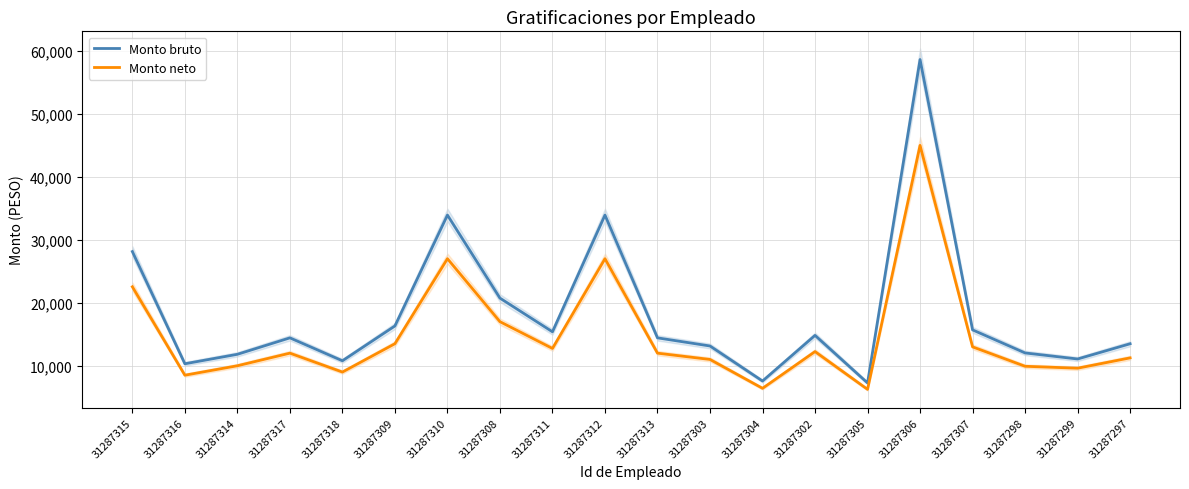

How many lines are shown in the chart?

2